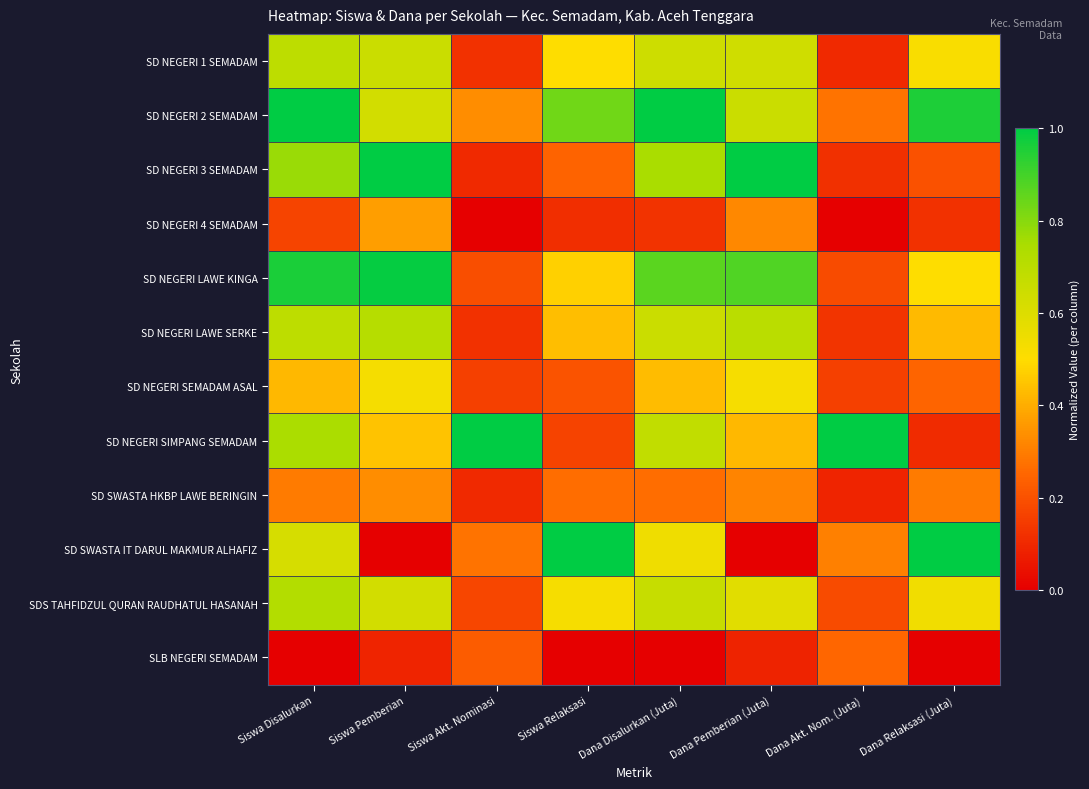

What is the maximum value shown in the chart?

1.0